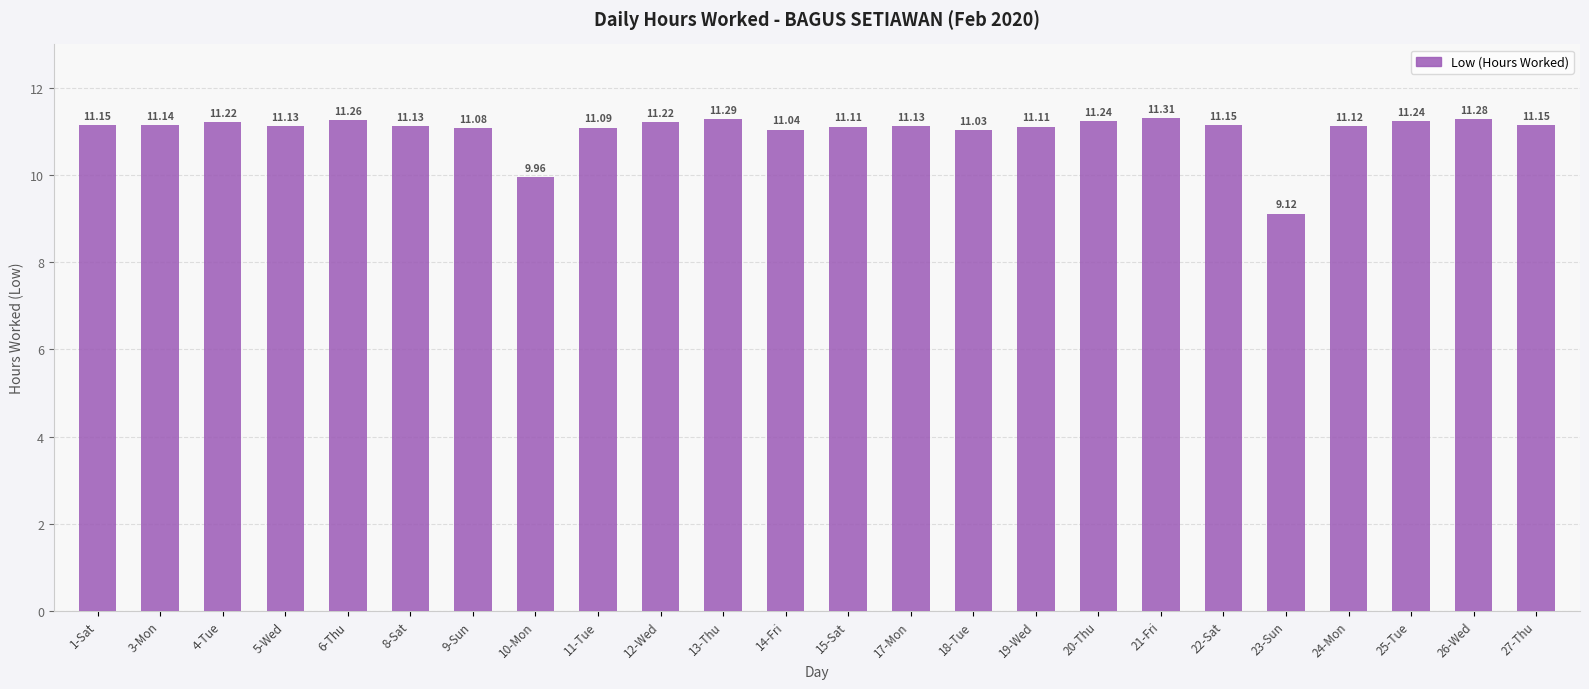

Does the chart contain stacked bars?

No